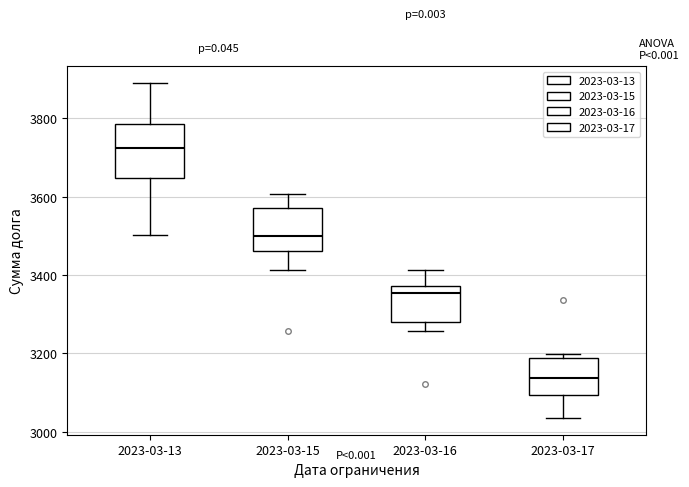

Reading left to right, transcribe this box plot: for each box, give where its median line is, the range the box spans, and where its two whiskers end, as read against the y-axis. The values are not printed on the chart, so give them approximately, as read against the axis.

2023-03-13: median 3720, box 3640 to 3780, whiskers 3500 to 3900
2023-03-15: median 3500, box 3460 to 3580, whiskers 3420 to 3600
2023-03-16: median 3360, box 3280 to 3380, whiskers 3260 to 3420
2023-03-17: median 3140, box 3100 to 3180, whiskers 3040 to 3200